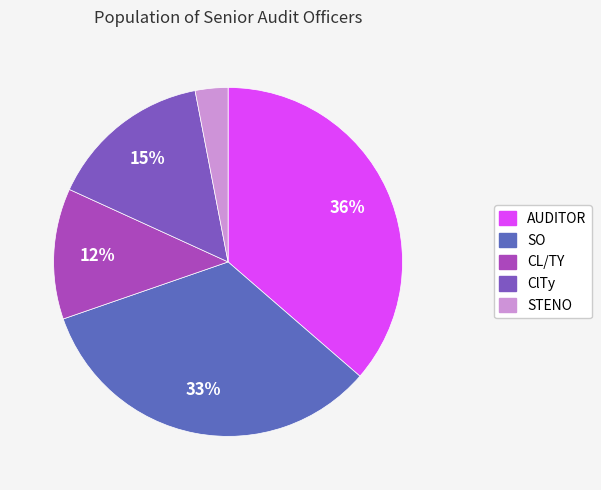

Rank the categories by value from highest to lowest.

AUDITOR, SO, ClTy, CL/TY, STENO